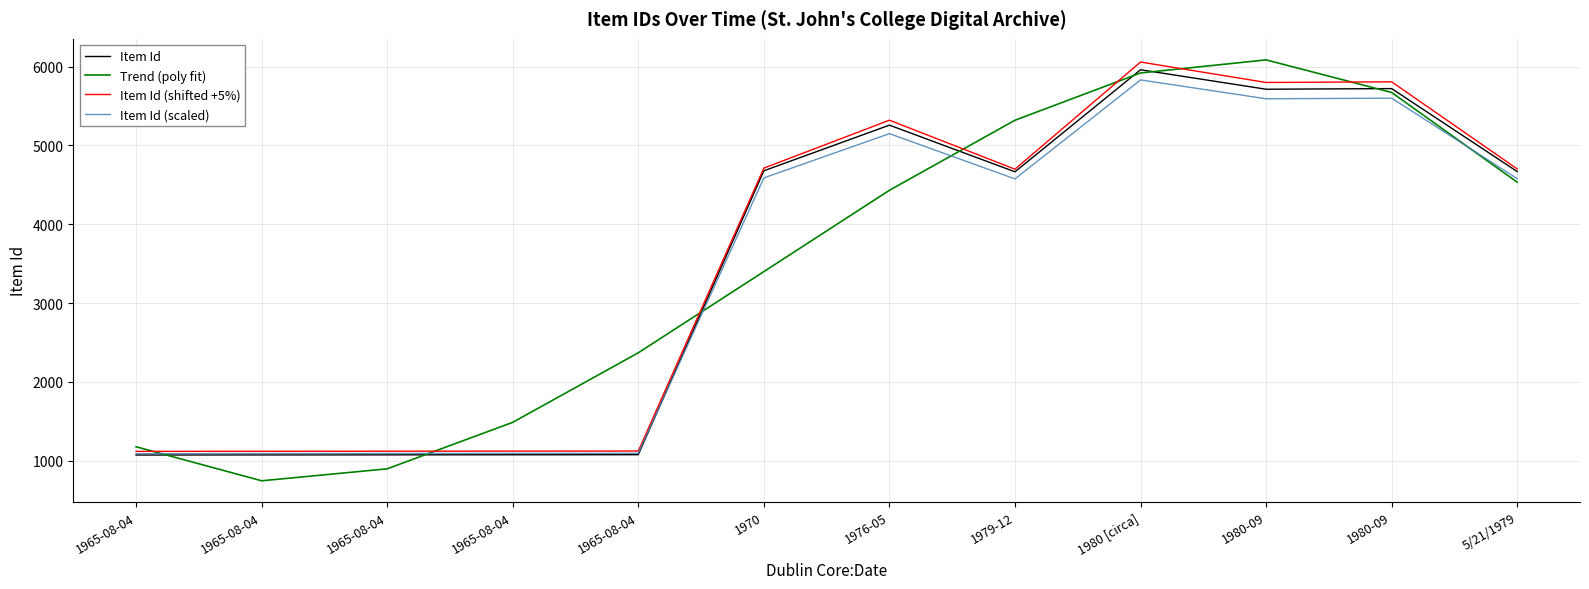

What is the difference between the highest and lowest values at 1965-08-04?

104.5